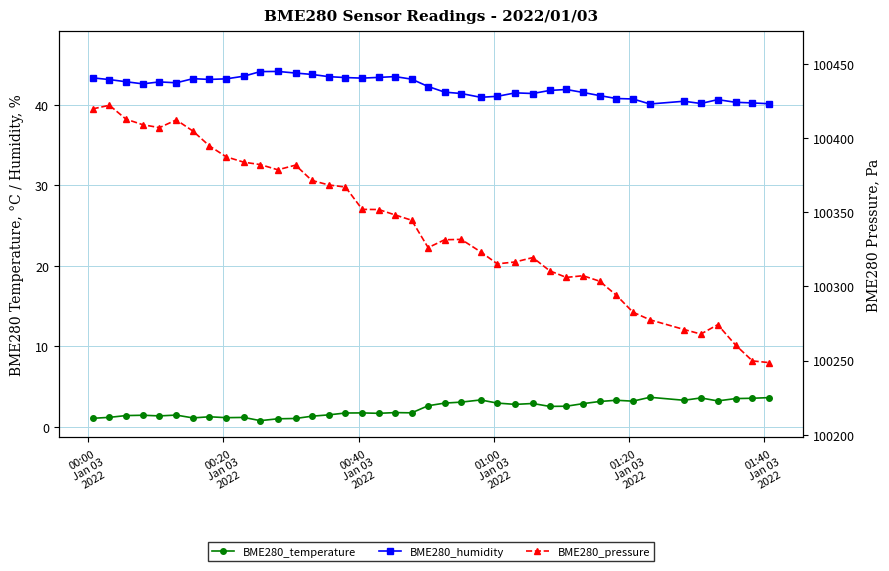

What is the difference between the second highest and second lowest values in the BME280_temperature series?

2.6